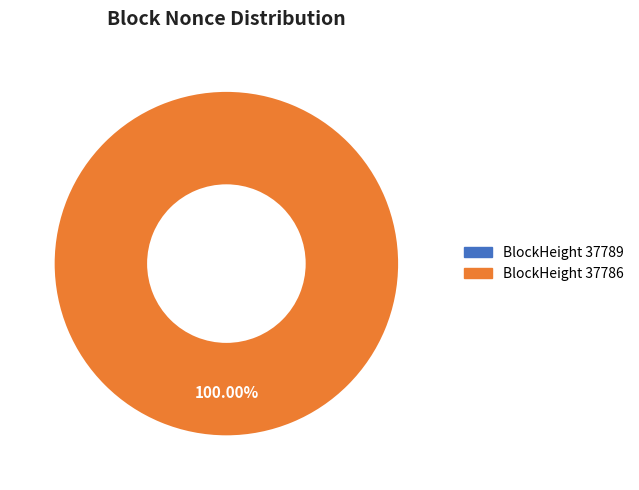

Which category has the biggest portion of the pie?

37786